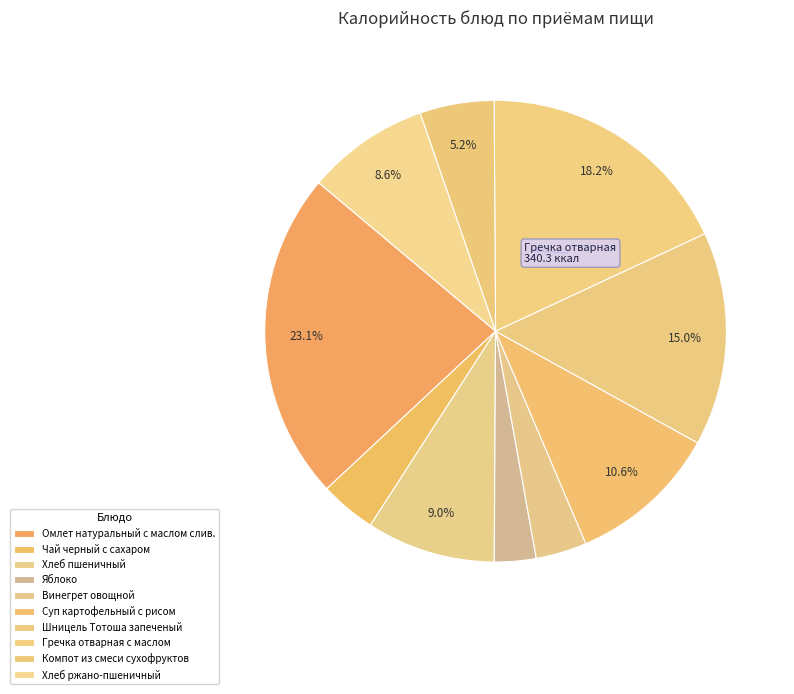

How many slices are in this pie chart?

10